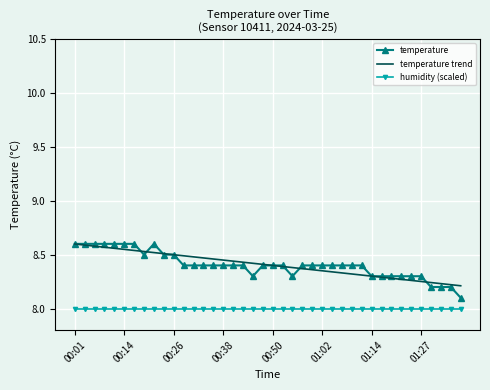

True or false: temperature and humidity (scaled) intersect in this chart.

False